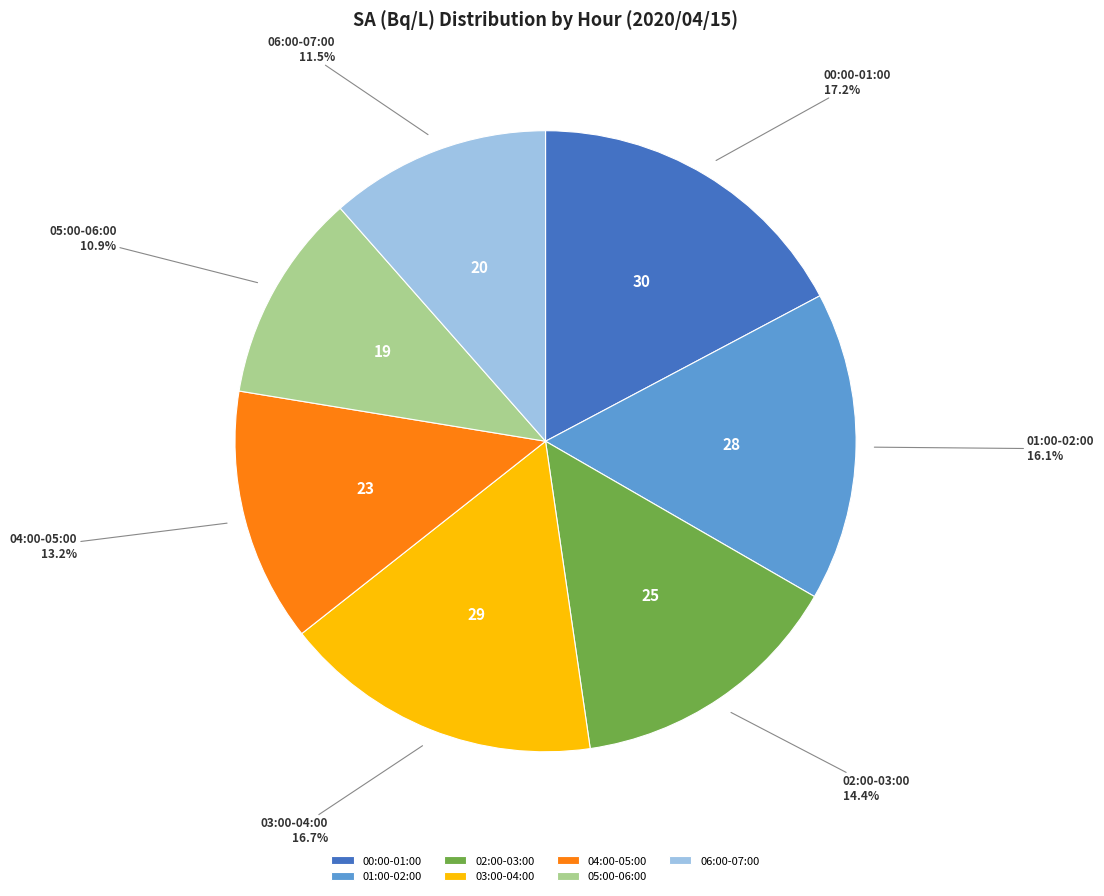

To the nearest percent, what is the combined percentage of 05:00-06:00 and 06:00-07:00?

22%